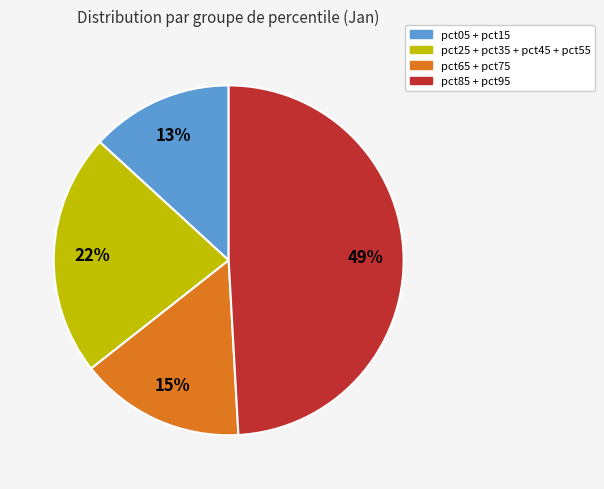

Is there a majority slice in this chart?

No